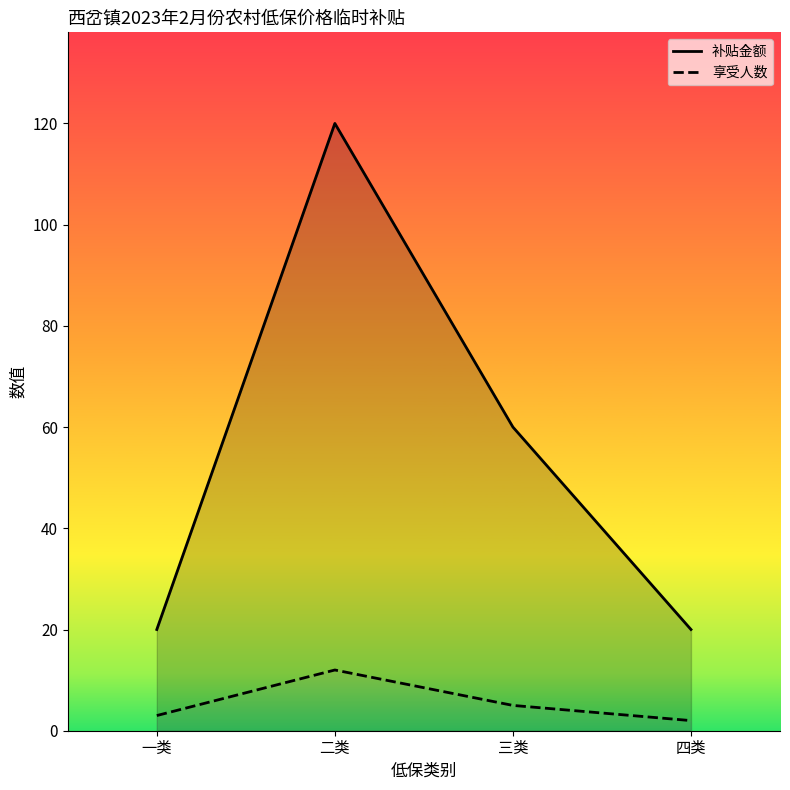

At which category does the chart reach its peak across all series?

二类